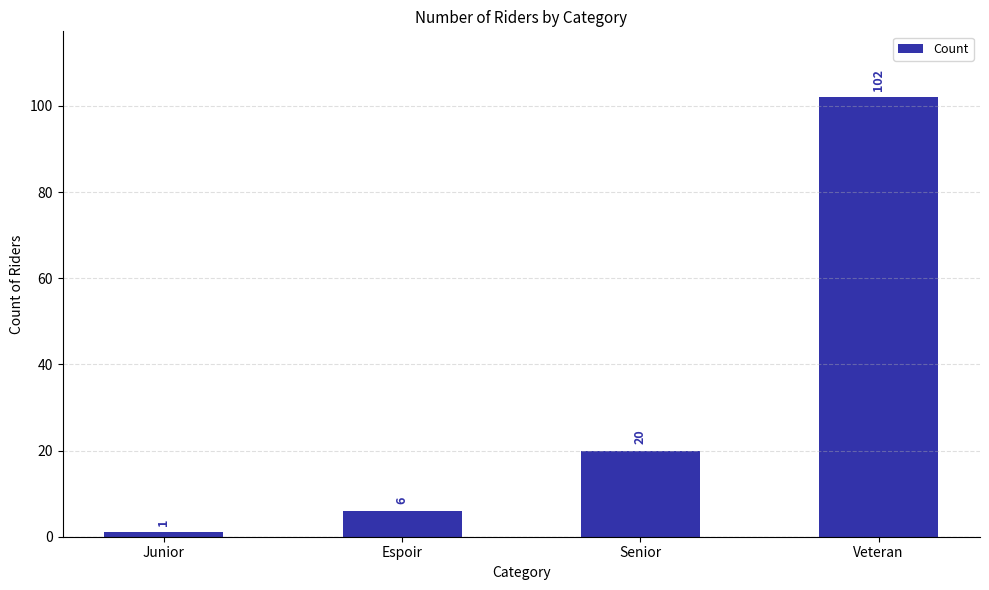

What is the change in value from Junior to Espoir?

+5